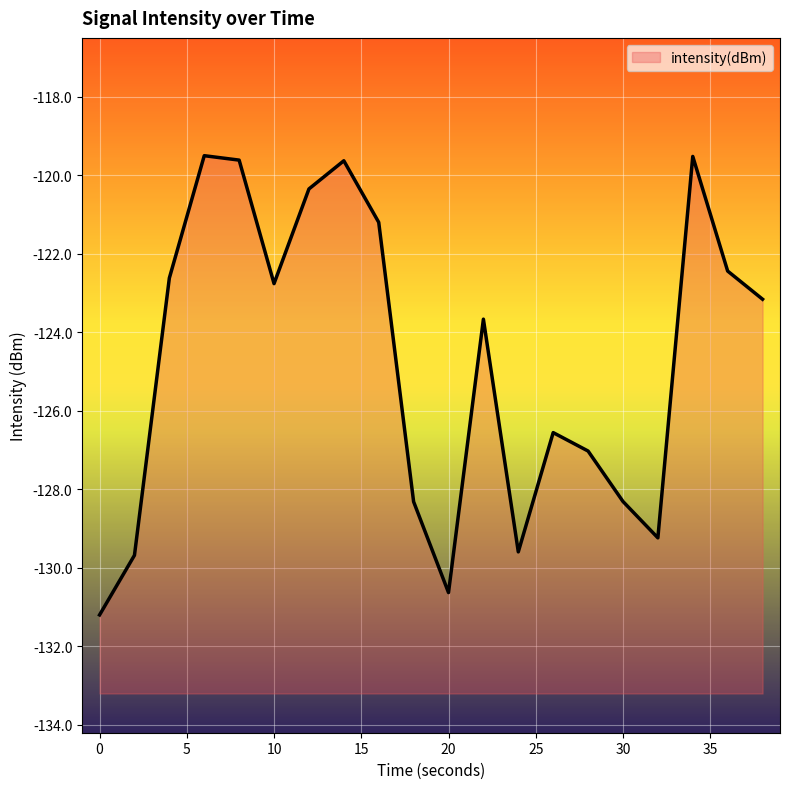

List the labels in order of value, smallest first.

0, 20, 2, 24, 32, 18, 30, 28, 26, 22, 38, 10, 4, 36, 16, 12, 14, 8, 34, 6